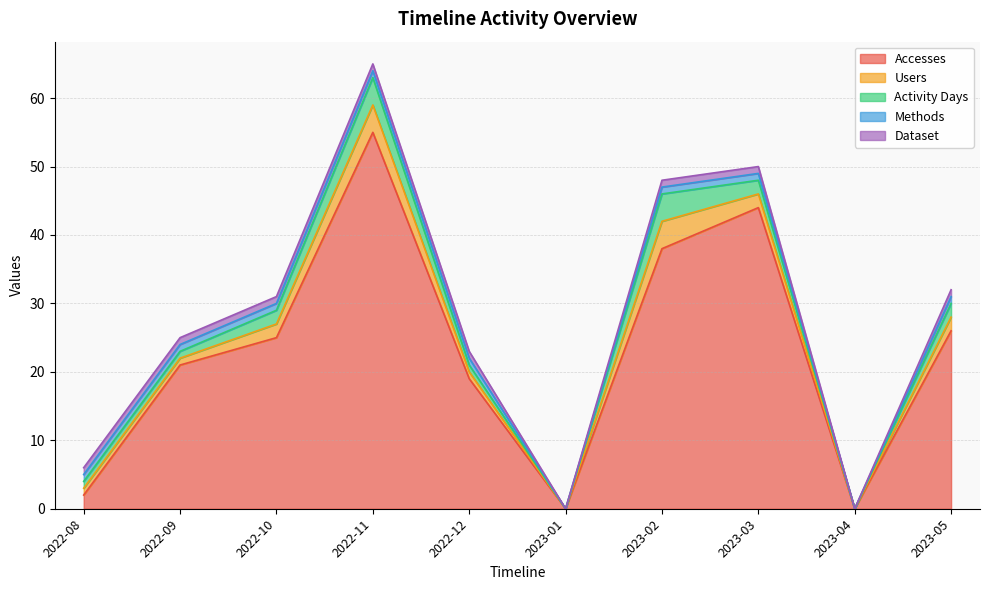

What is the total value across all series at 2023-03?

50